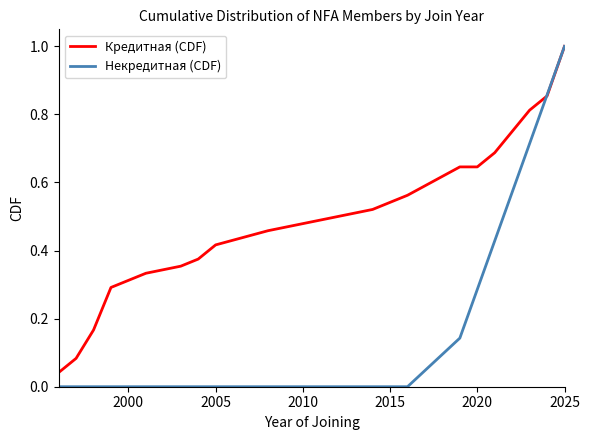

Which series has the widest spread of values?

Некредитная (CDF)